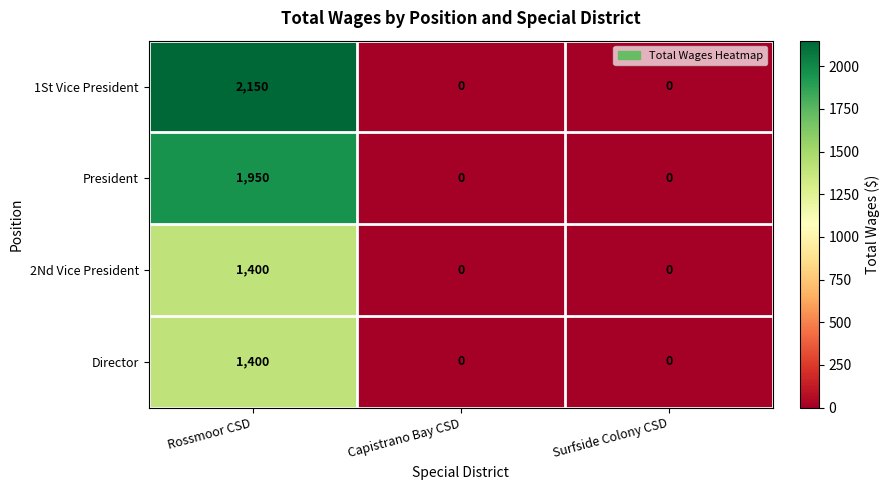

At which category is the sum across all series the highest?

Rossmoor CSD